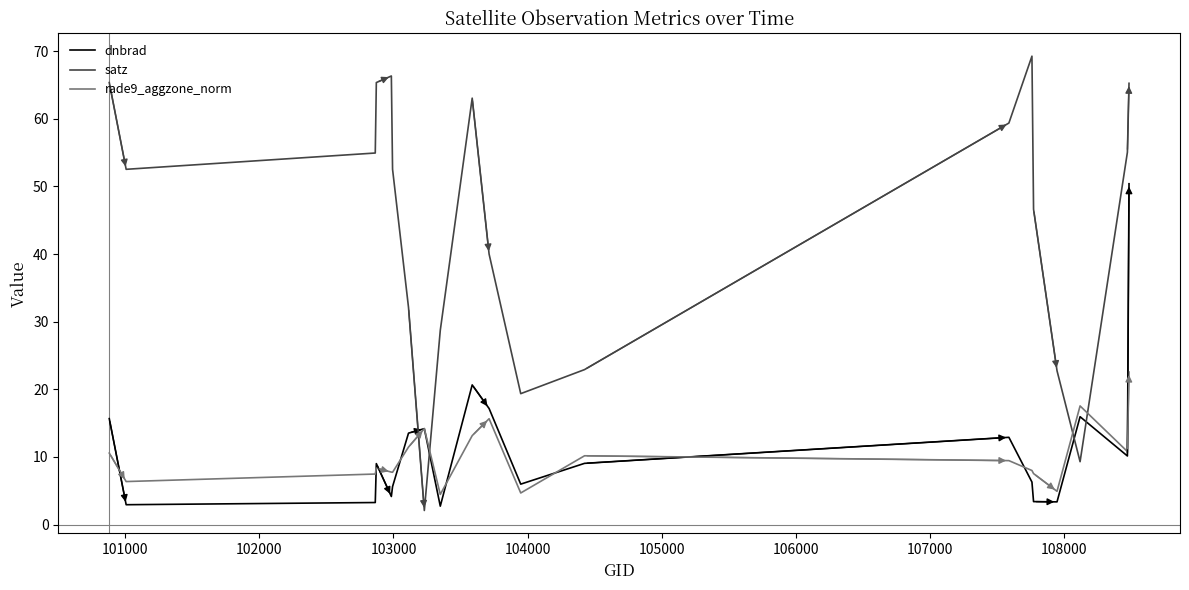

Which series has the widest spread of values?

satz